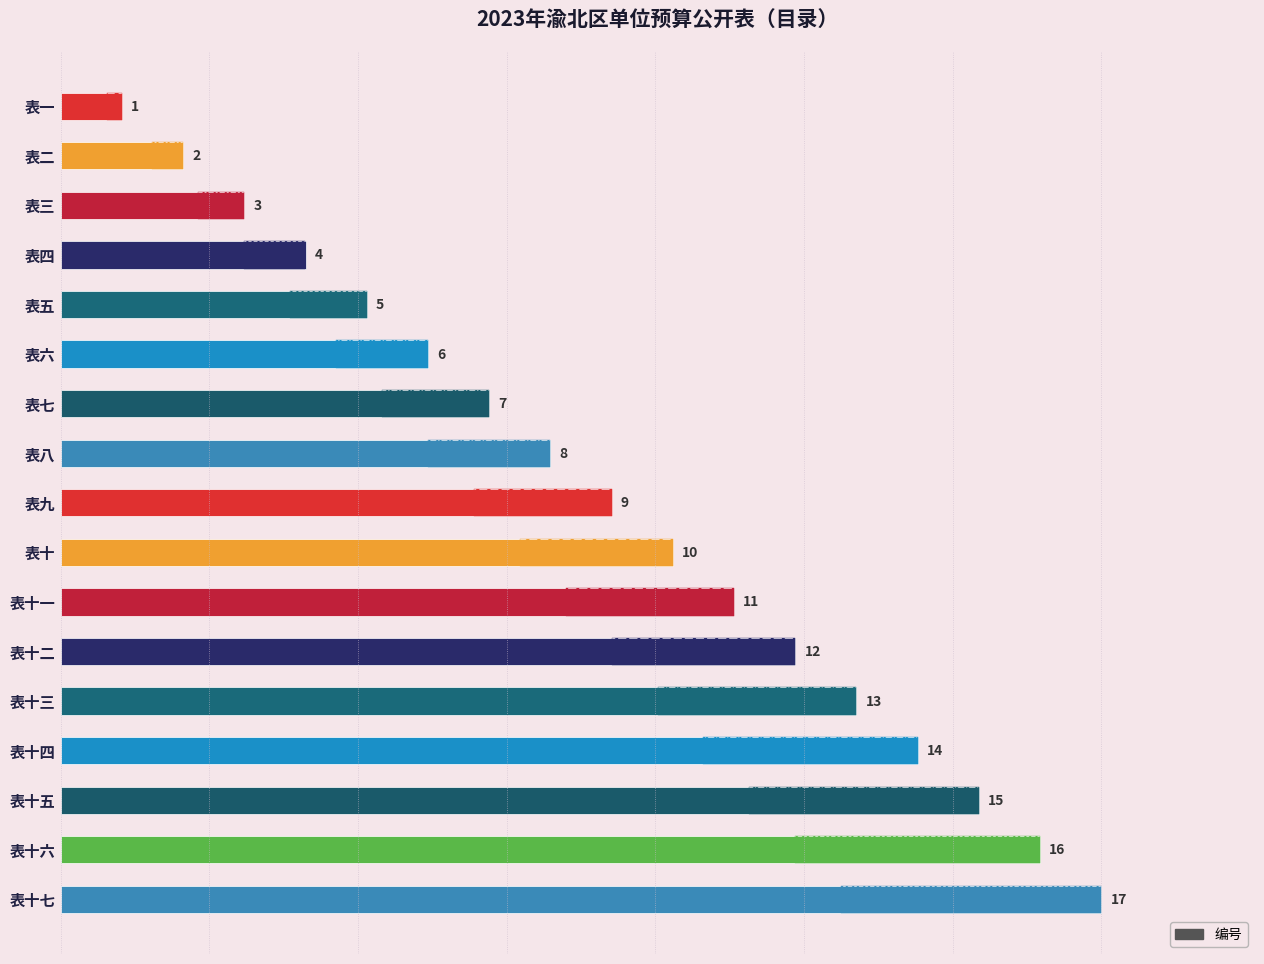

What is the difference between the maximum and minimum values?

16